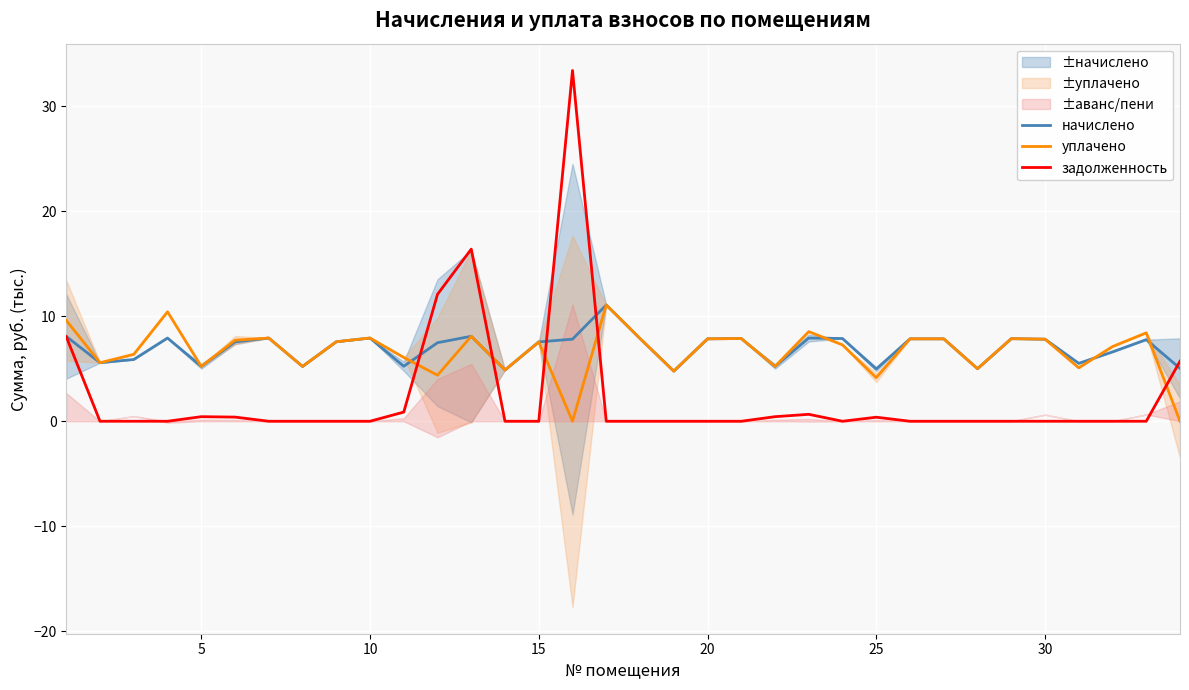

How many times do задолженность and уплачено cross each other?

5